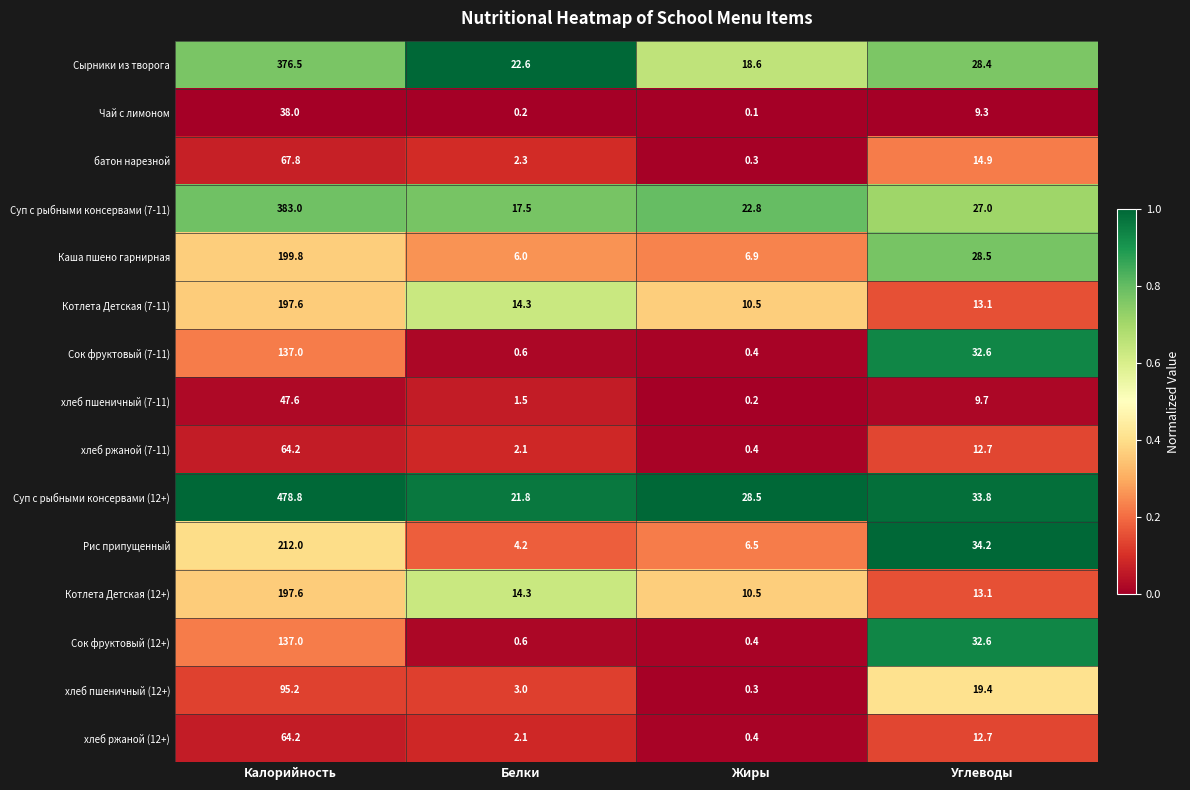

Rank the categories by хлеб ржаной (12+) value from lowest to highest.

Жиры, Белки, Углеводы, Калорийность